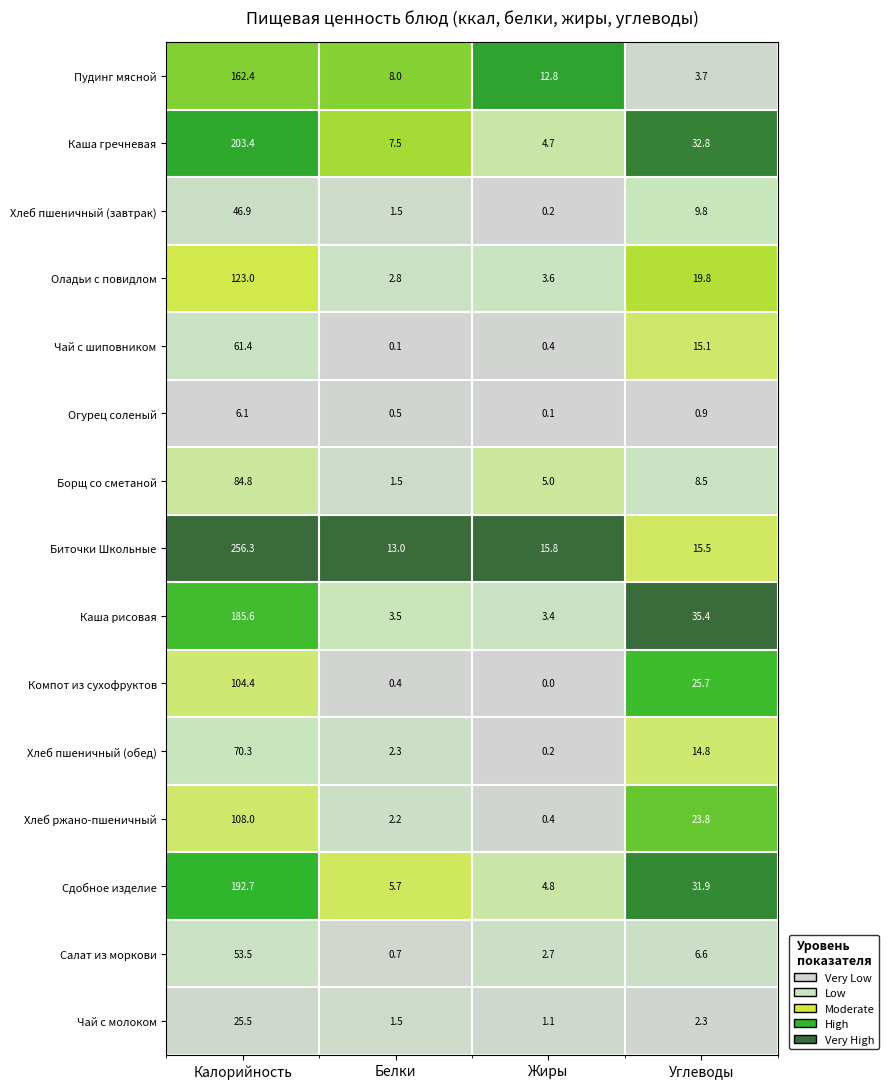

Between Белки and Углеводы, which series saw the biggest shift?

Каша рисовая